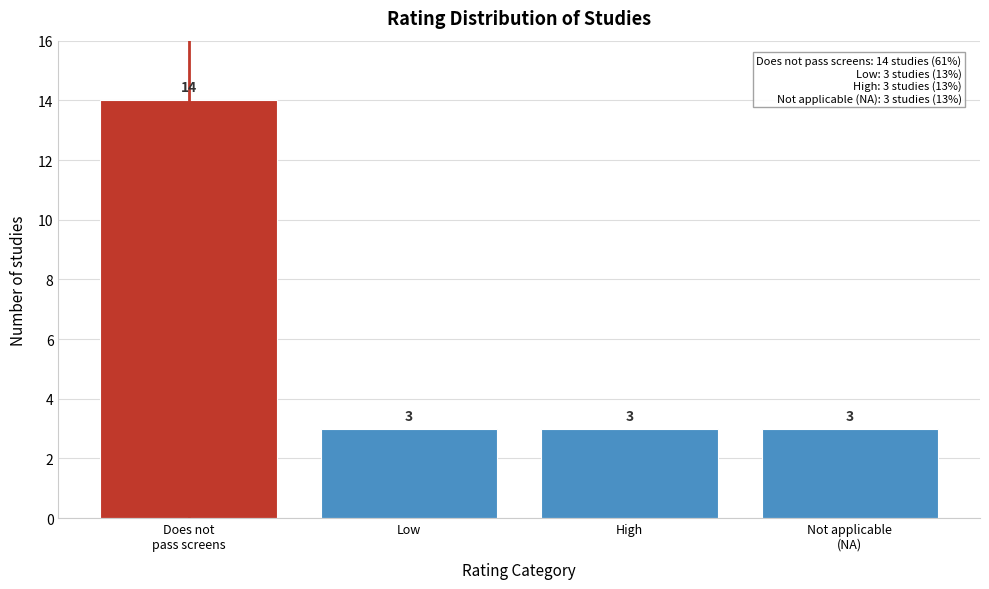

Reading right to left, what are all the values shown in this chart?

3	3	3	14